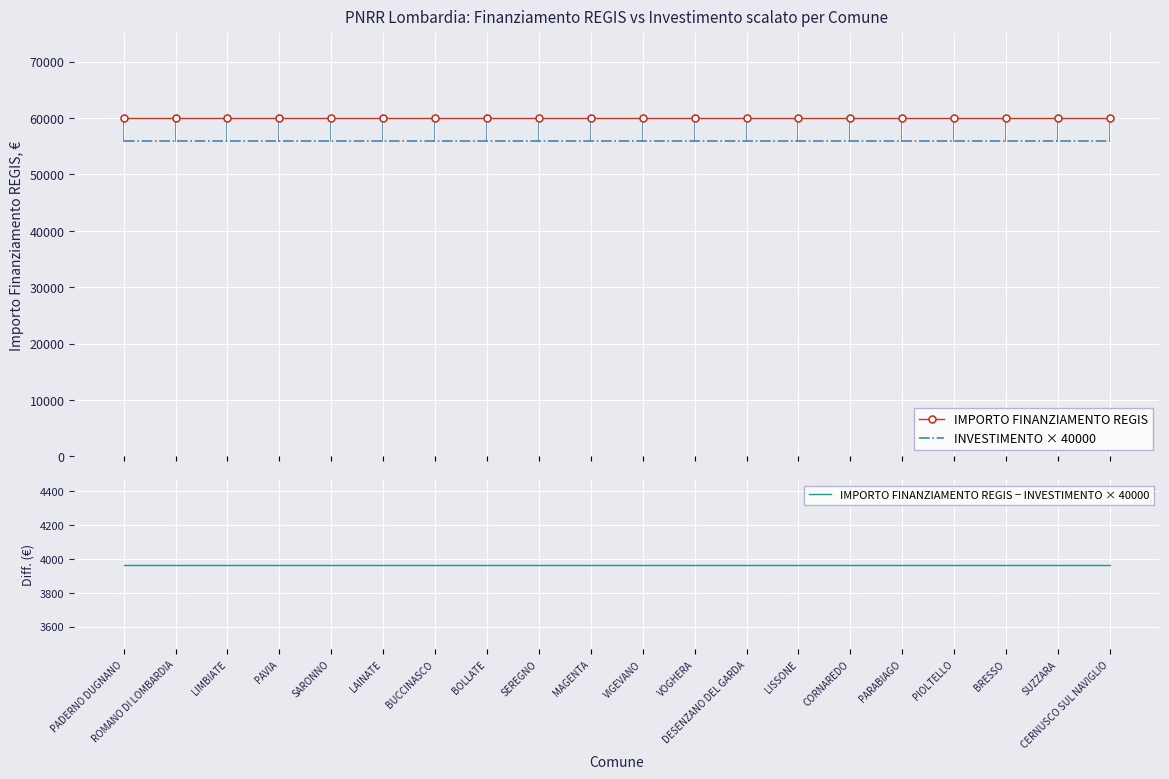

True or false: INVESTIMENTO × 40000 and IMPORTO FINANZIAMENTO REGIS intersect in this chart.

False